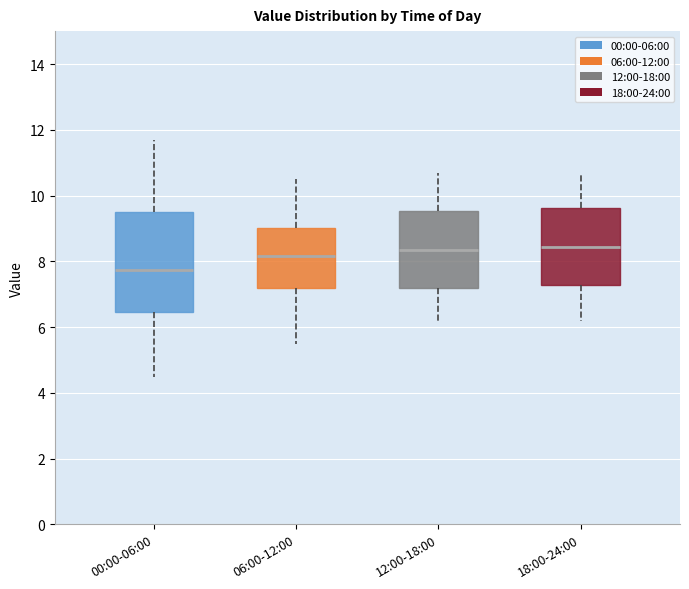

Reading left to right, transcribe this box plot: for each box, give where its median line is, the range the box spans, and where its two whiskers end, as read against the y-axis. The values are not printed on the chart, so give them approximately, as read against the axis.

00:00-06:00: median 7.8, box 6.4 to 9.6, whiskers 4.4 to 11.8
06:00-12:00: median 8.2, box 7.2 to 9.0, whiskers 5.6 to 10.6
12:00-18:00: median 8.4, box 7.2 to 9.6, whiskers 6.2 to 10.8
18:00-24:00: median 8.4, box 7.2 to 9.6, whiskers 6.2 to 10.8